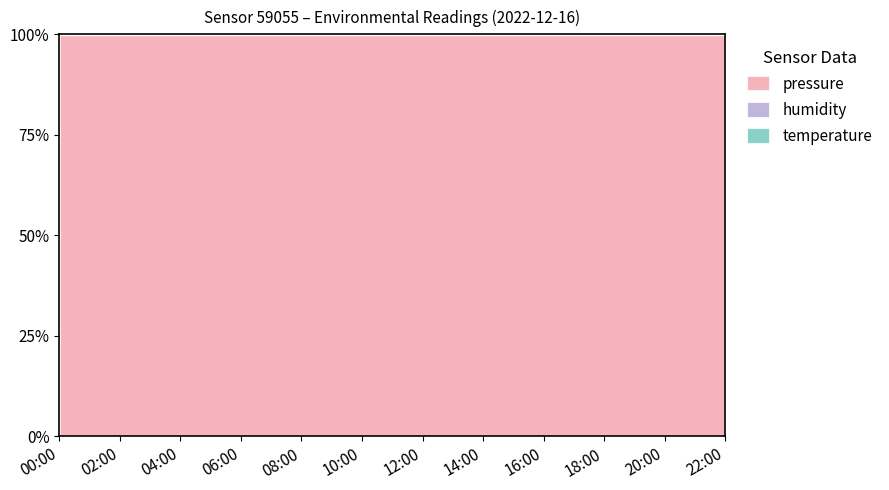

The pressure series shows 51703.8 at 18:00. True or false?

False